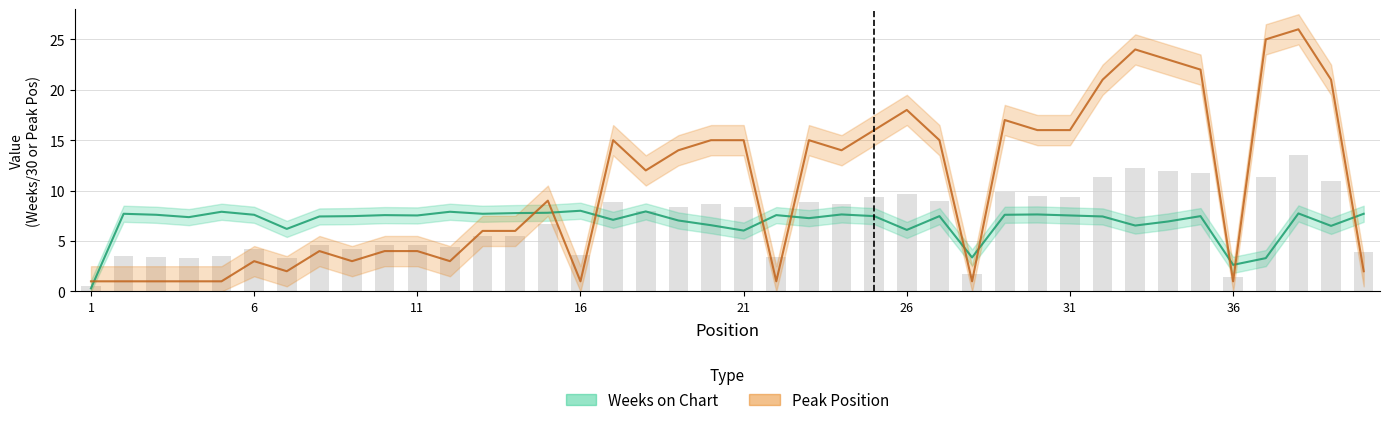

How many groups of bars are there?

40